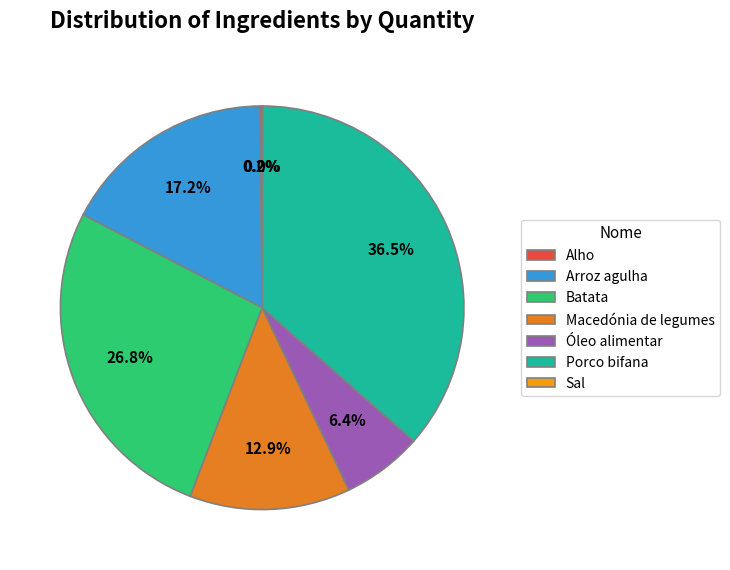

To the nearest percent, what is the average slice percentage?

14%